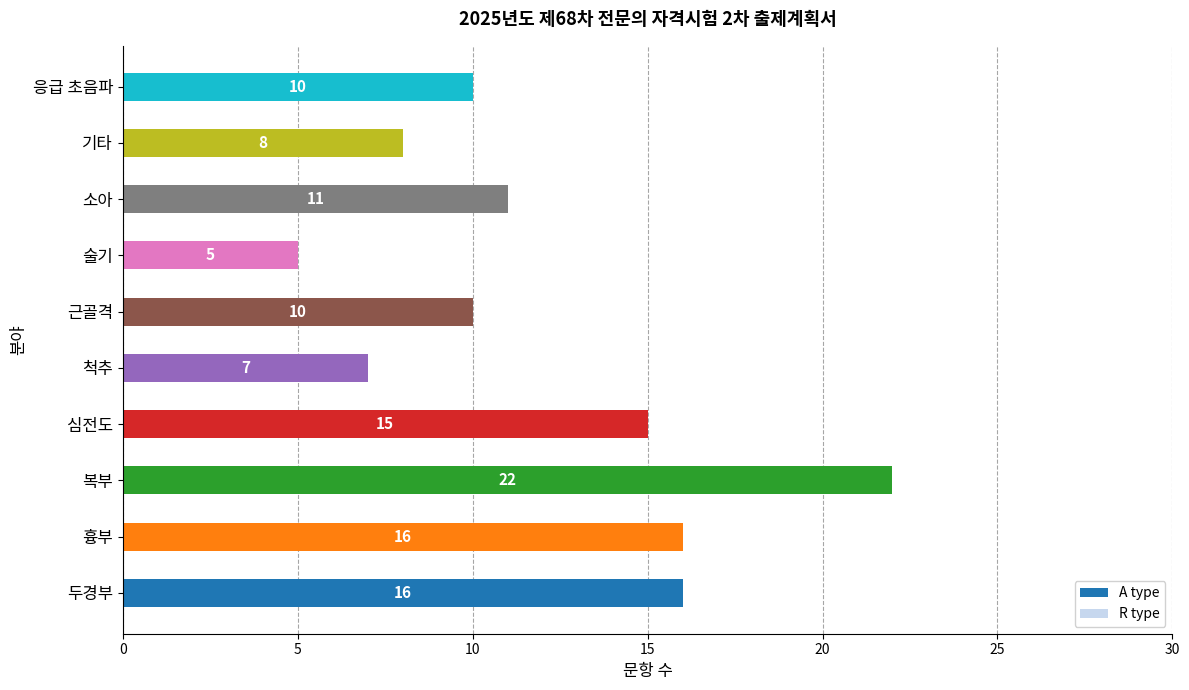

Which category has the lowest value across all series?

술기